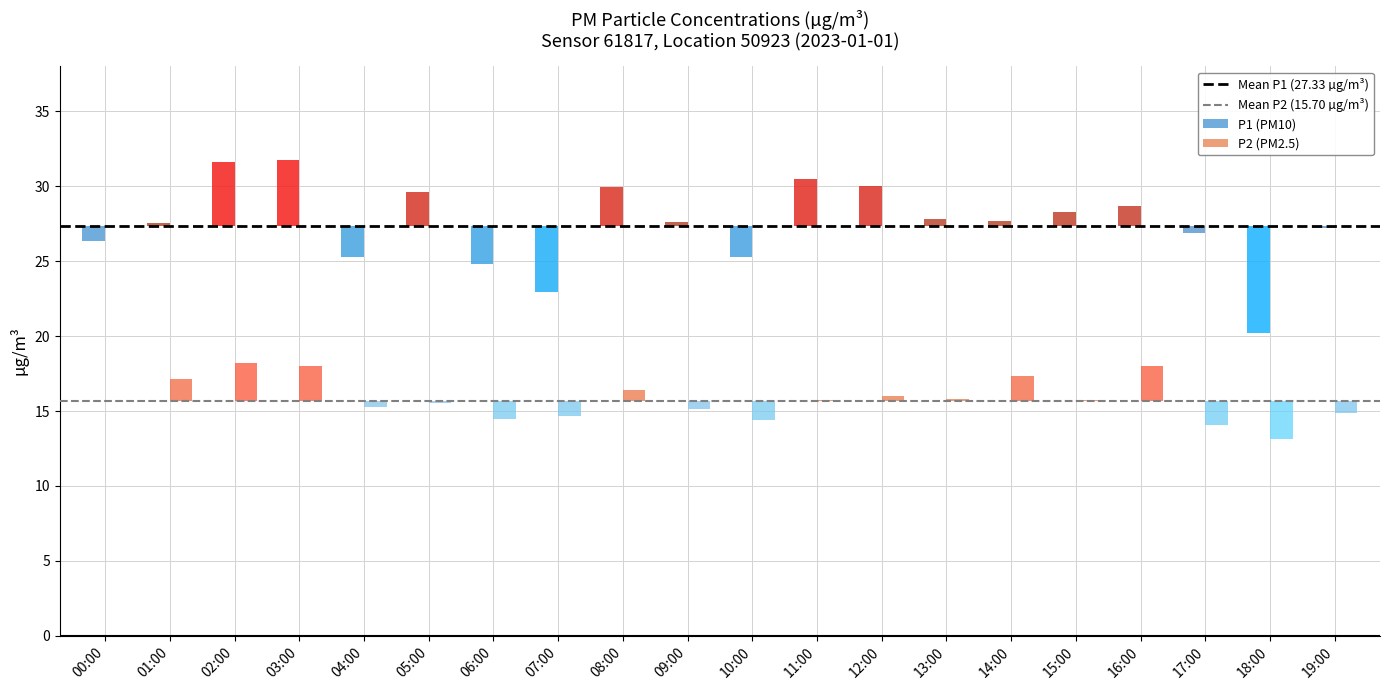

How many bars are there in total?

40